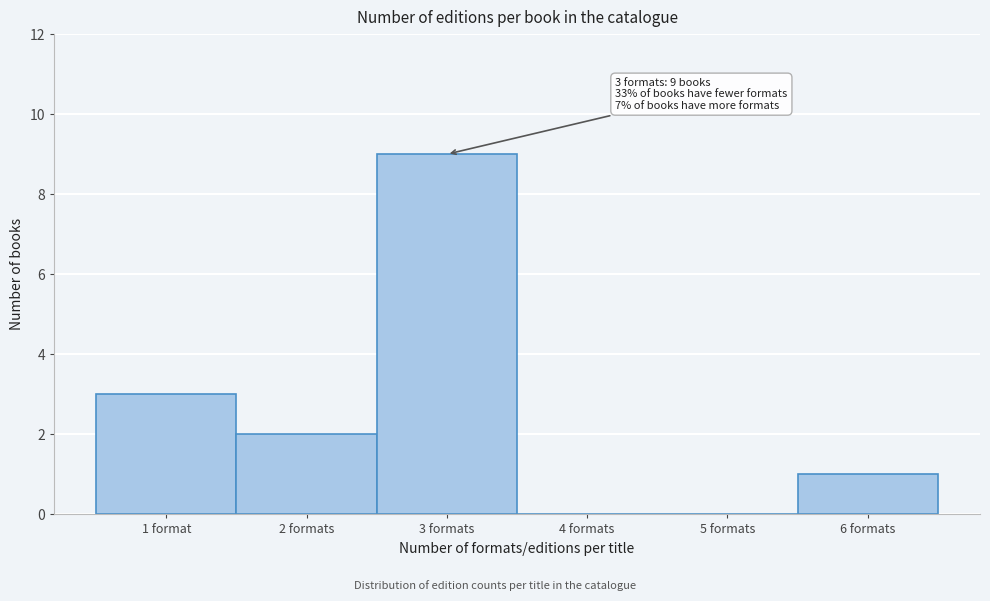

Reading left to right, transcribe all the data shown in this chart.

1 format=3	2 formats=2	3 formats=9	4 formats=0	5 formats=0	6 formats=1